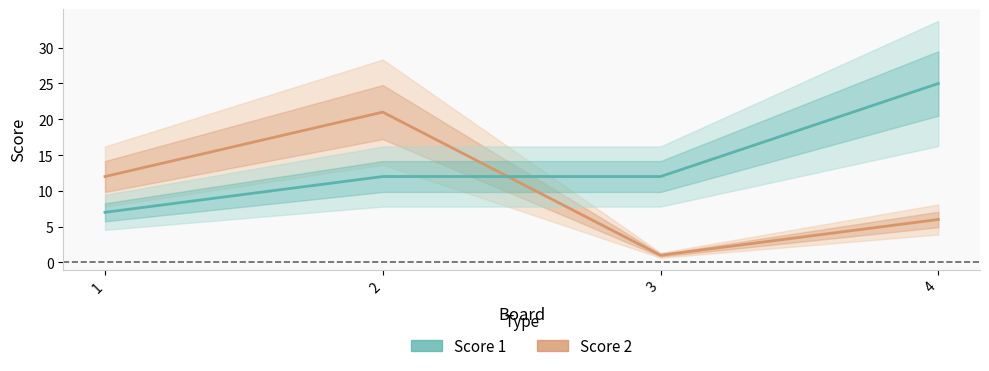

The Score 1 series shows 12 at 3. True or false?

True